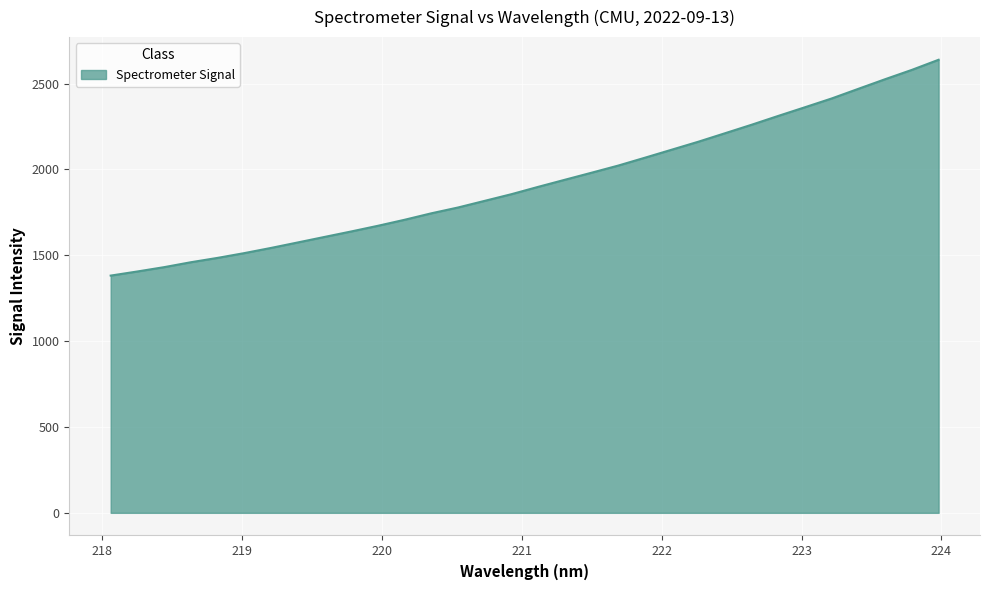

What is the minimum value shown in the chart?

1381.9